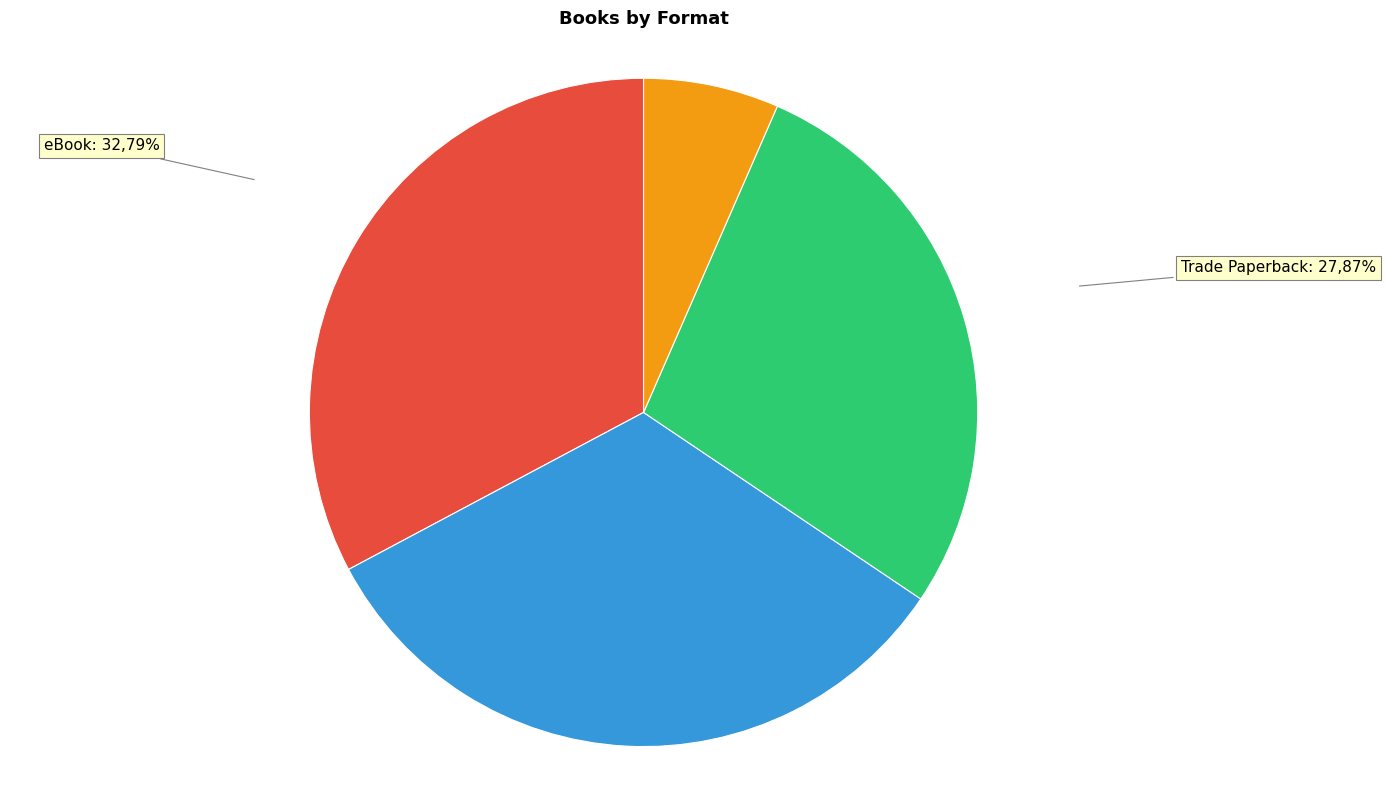

To the nearest percent, what portion does Trade Paperback represent?

28%